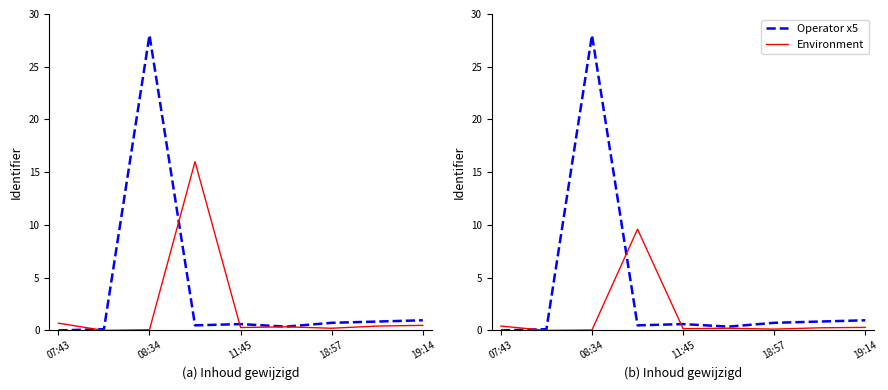

At how many categories does at least one series exceed 26?

1